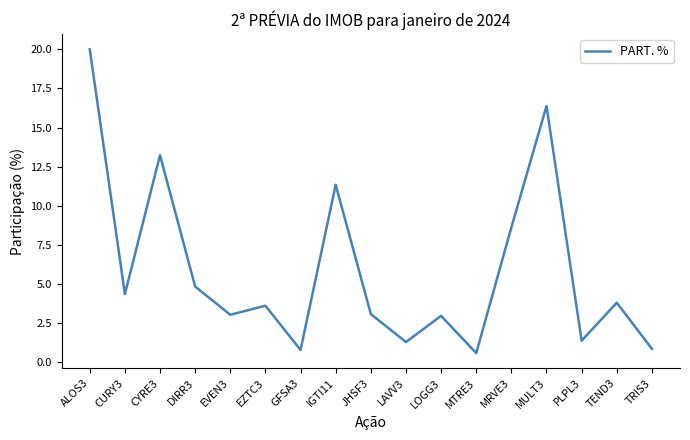

What is the minimum value shown in the chart?

0.6